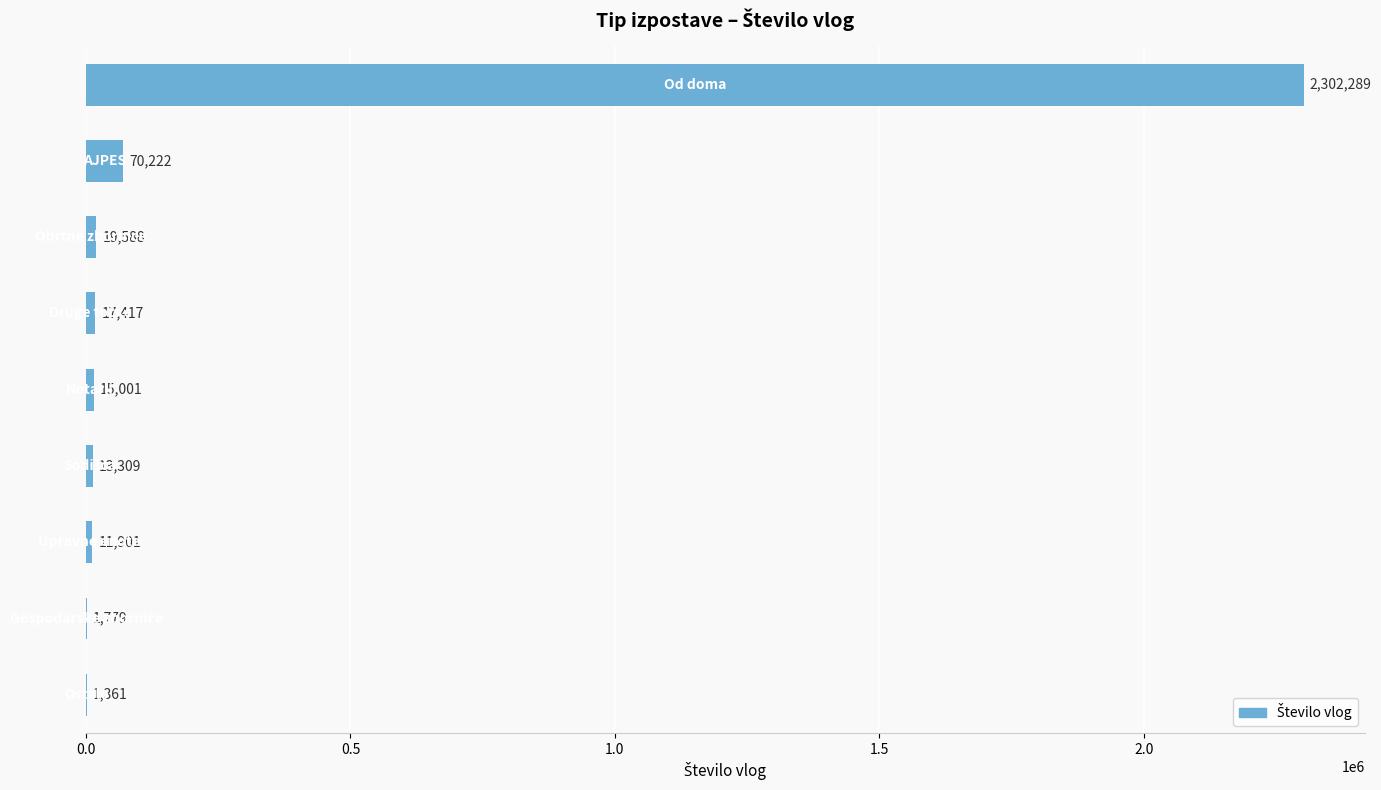

How many series are shown in this chart?

1